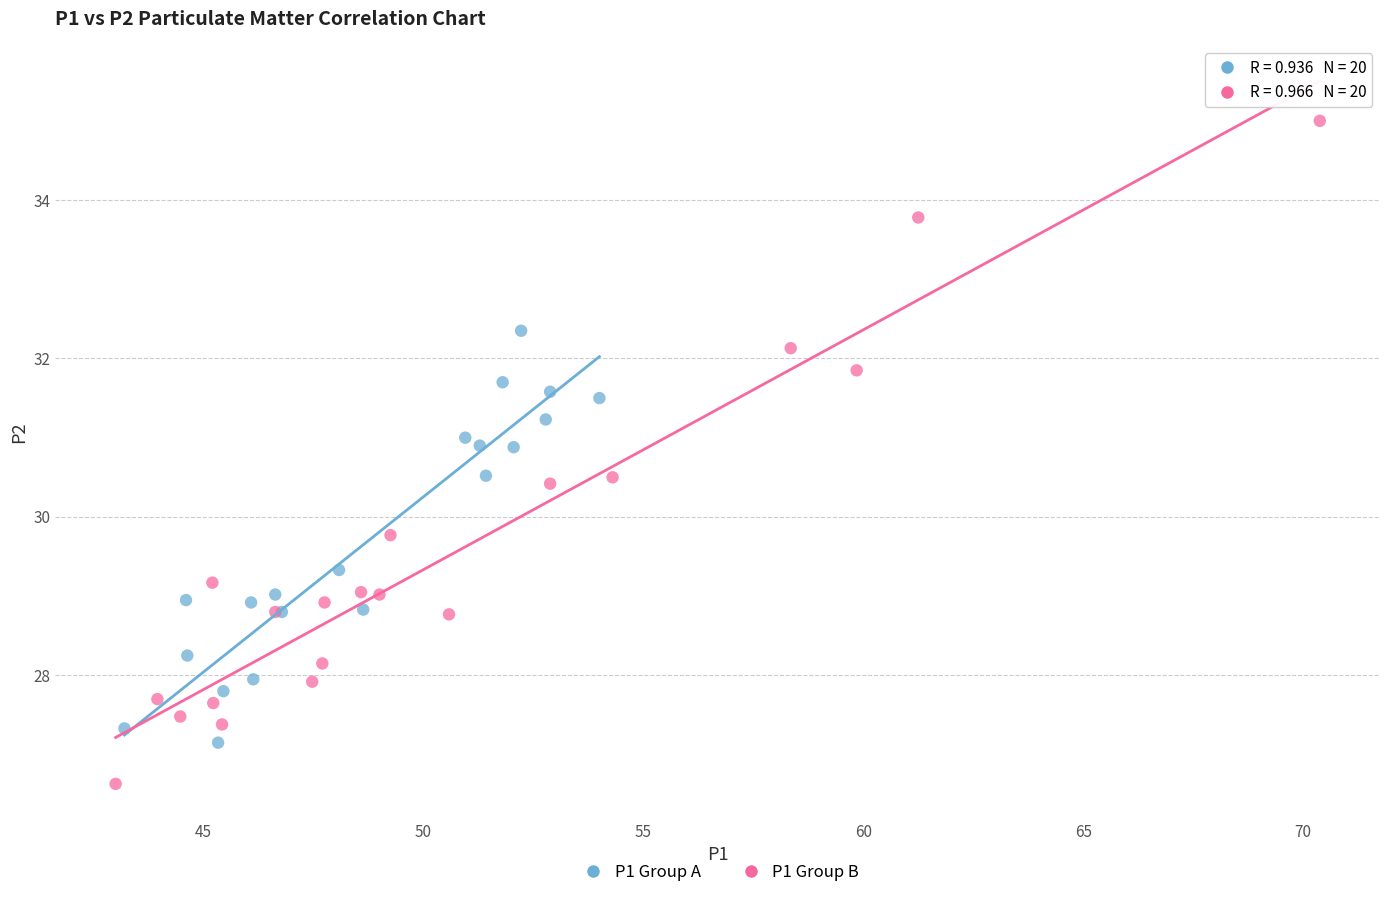

What are all the series names shown in the legend?

P1 Group A, P1 Group B